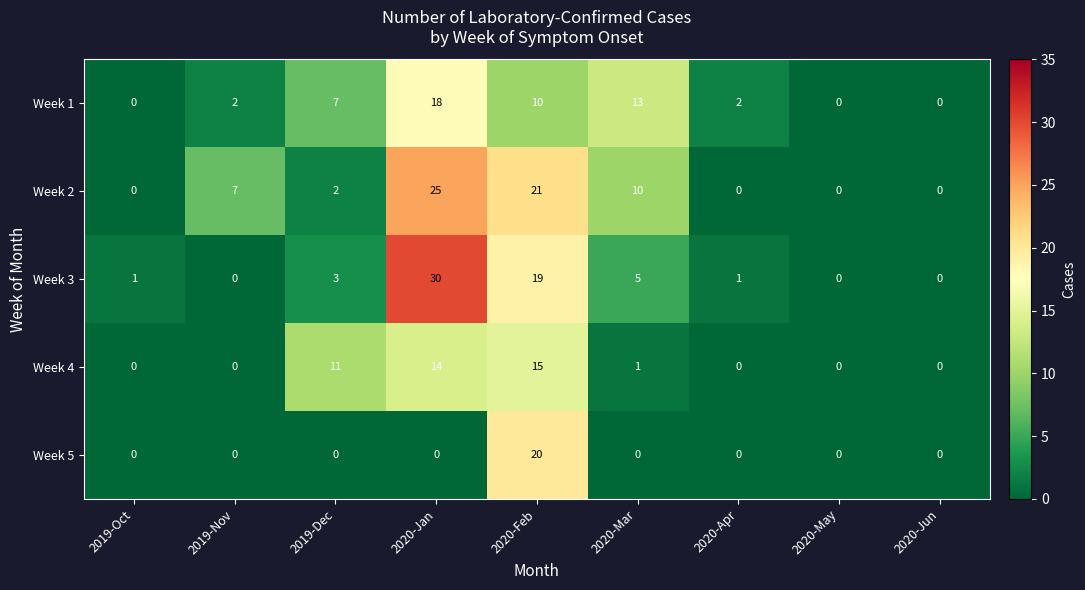

What is the maximum value for Week 5?

20